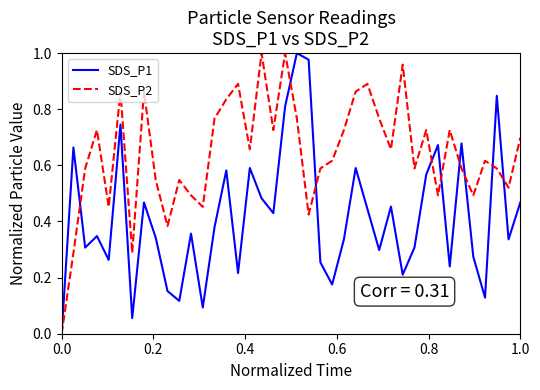

List the series in order of their overall mean, highest first.

SDS_P2, SDS_P1